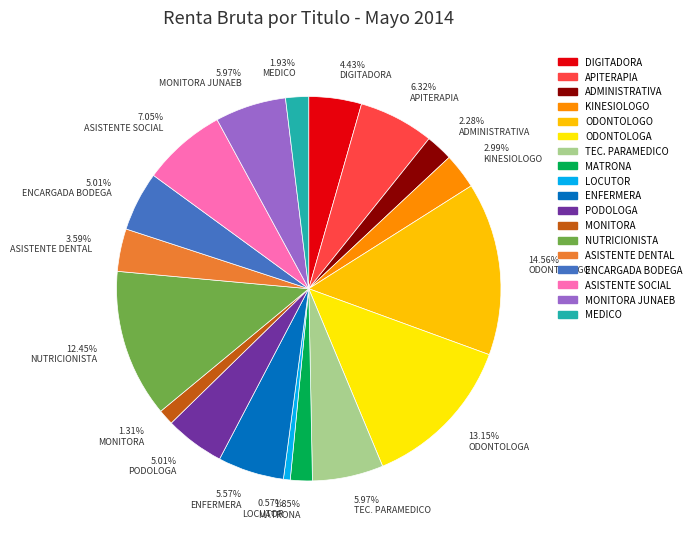

Is the sum of 5.01% PODOLOGA and 5.57% ENFERMERA greater than half?

No